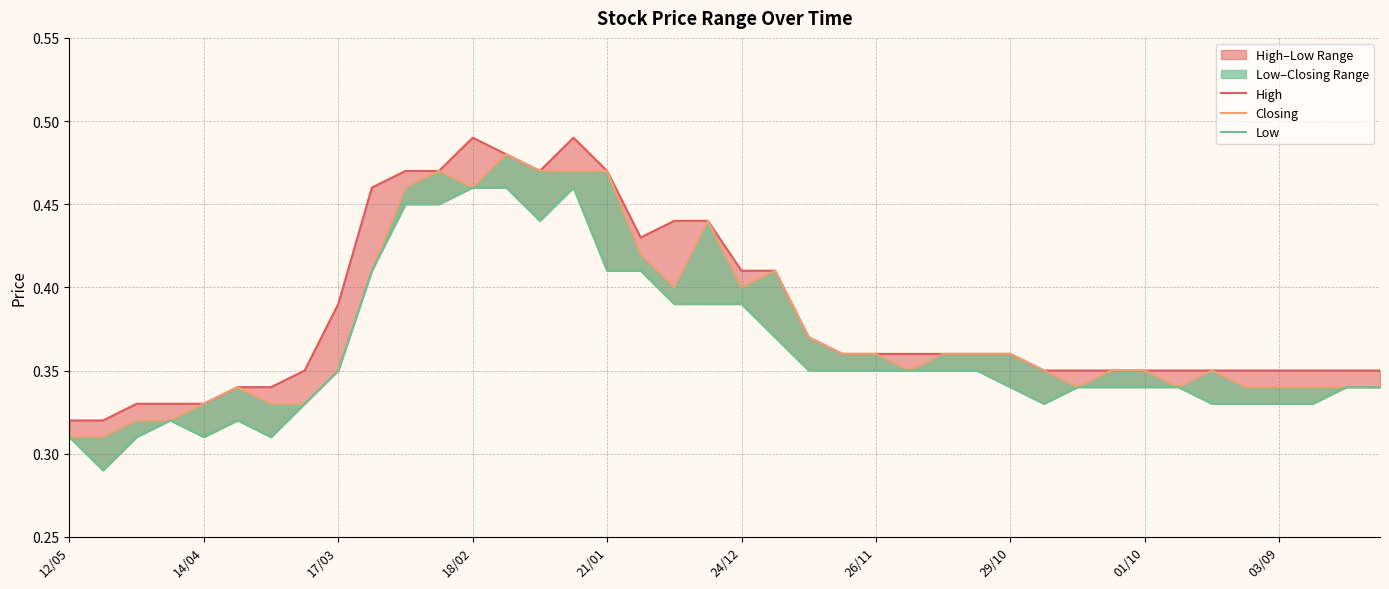

True or false: Closing has a value of 0.6 at 17/03.

False